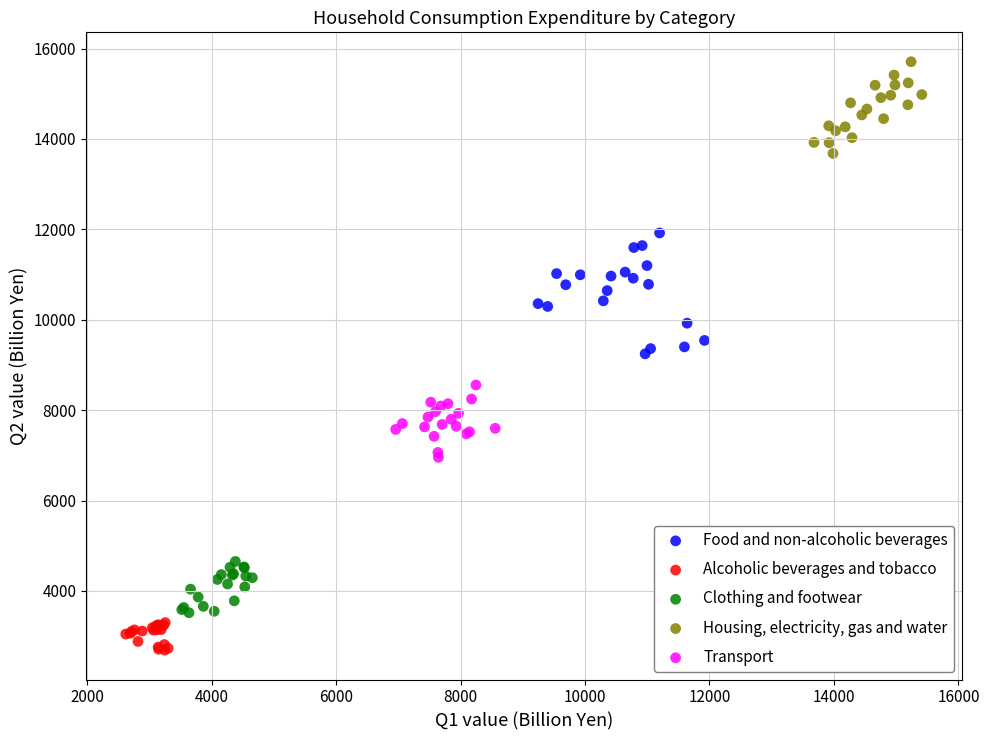

Which series reaches the maximum Y coordinate?

Housing, electricity, gas and water